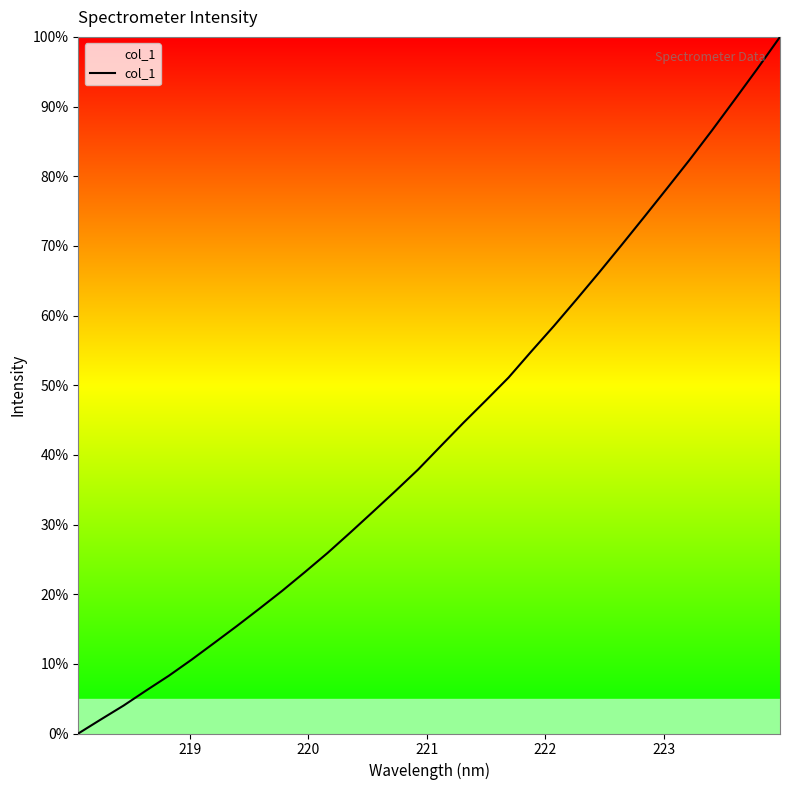

What is the maximum value shown in the chart?

100.0